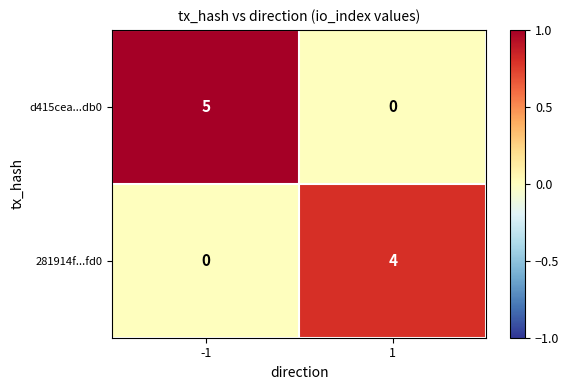

Rank the series at 1 from lowest to highest value.

d415cea...db0, 281914f...fd0